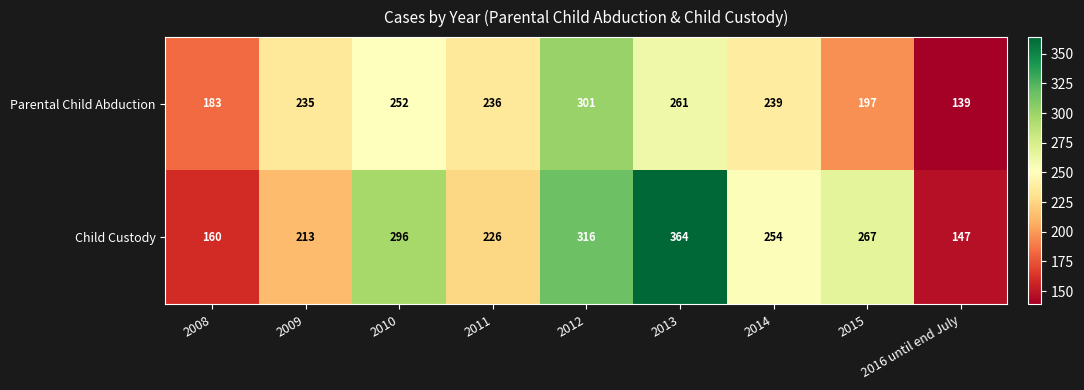

Which series changed the most between 2009 and 2015?

Child Custody